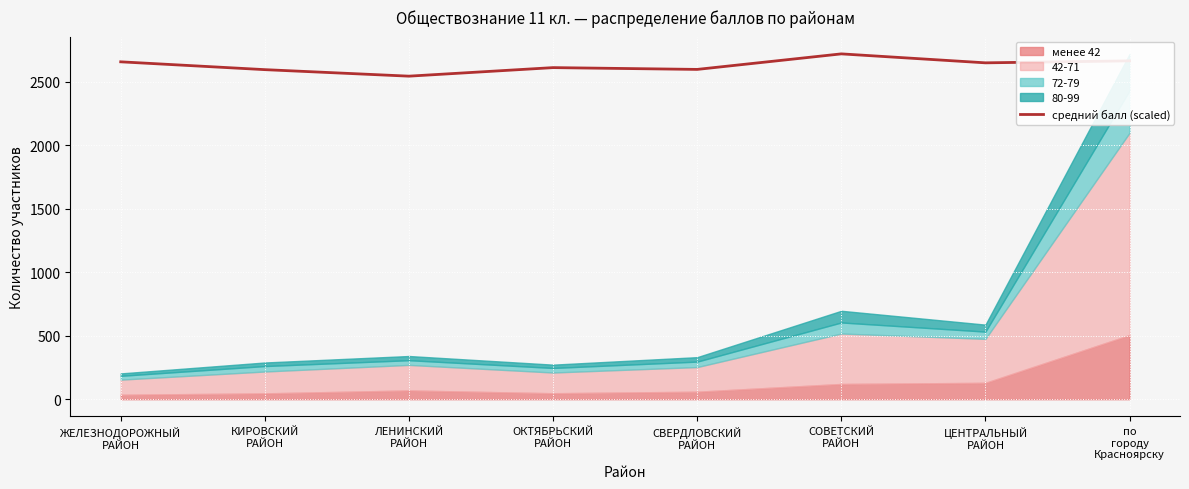

What is the difference between the values at ОКТЯБРЬСКИЙ
РАЙОН and ЖЕЛЕЗНОДОРОЖНЫЙ
РАЙОН?

45.6